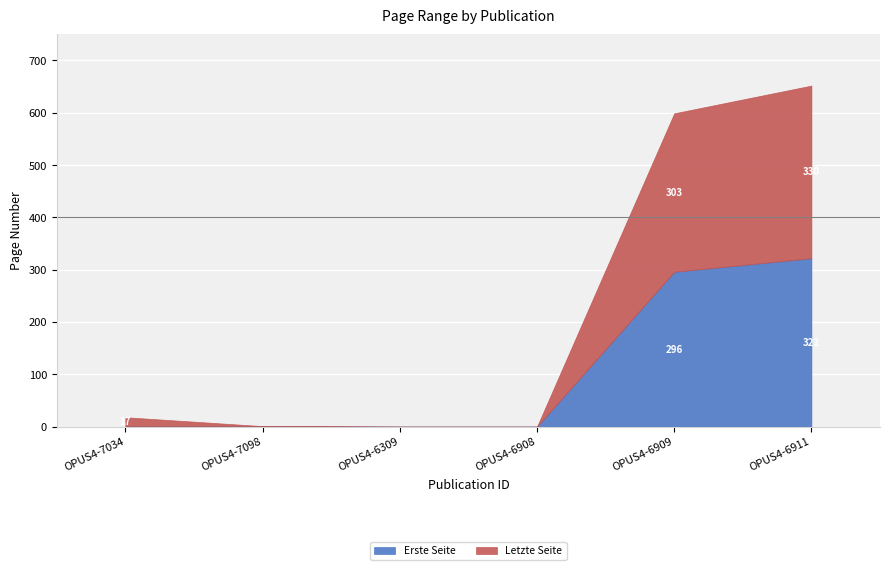

What is the total value across all series at OPUS4-7034?

18